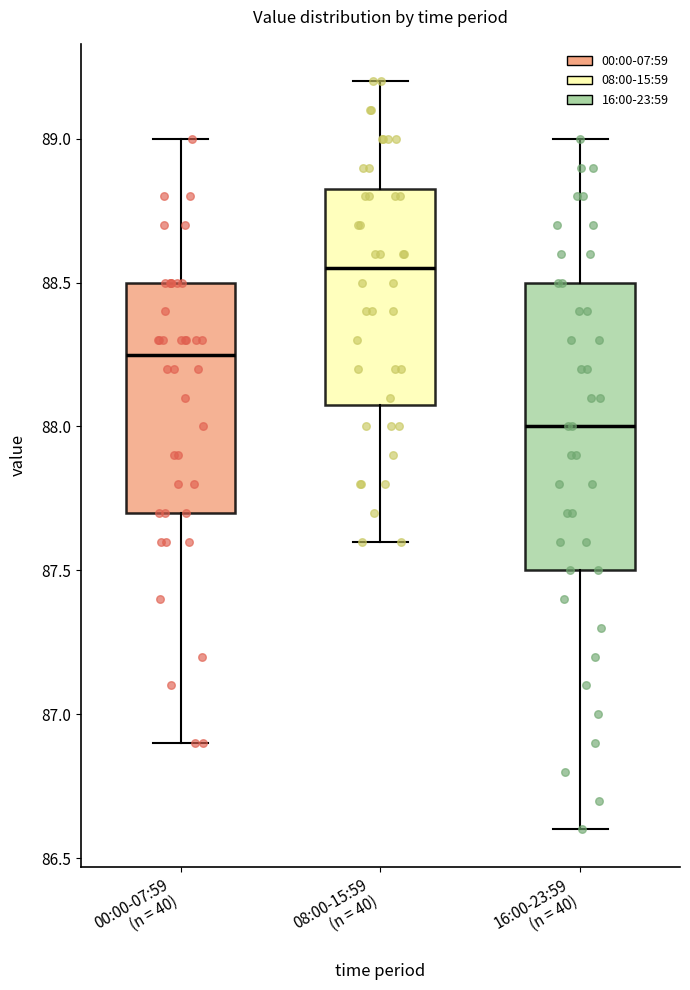

Reading left to right, transcribe this box plot: for each box, give where its median line is, the range the box spans, and where its two whiskers end, as read against the y-axis. The values are not printed on the chart, so give them approximately, as read against the axis.

00:00-07:59 (n = 40): median 88.25, box 87.70 to 88.50, whiskers 86.90 to 89.00
08:00-15:59 (n = 40): median 88.55, box 88.10 to 88.85, whiskers 87.60 to 89.20
16:00-23:59 (n = 40): median 88.00, box 87.50 to 88.50, whiskers 86.60 to 89.00